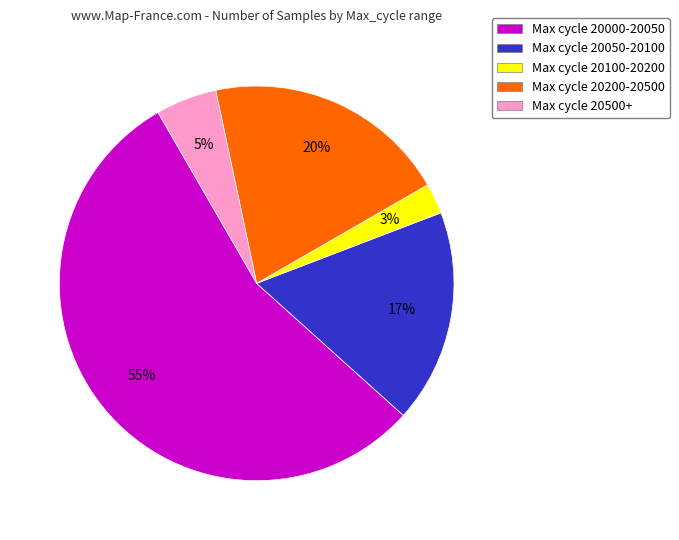

Is it true that Max cycle 20000-20050 is 61% of the pie?

False